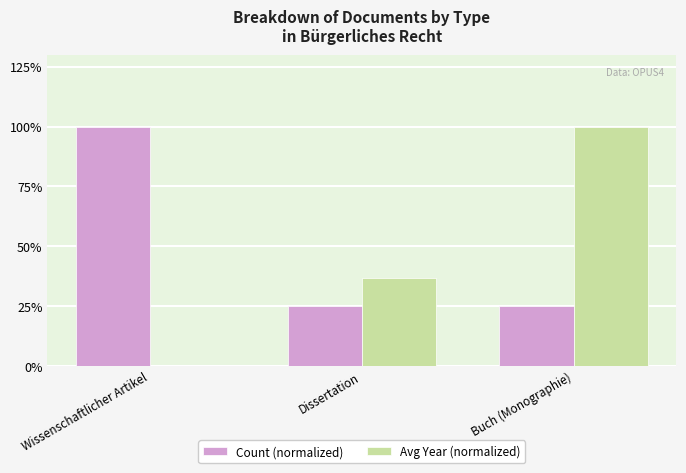

Which series has the largest total across all categories?

Count (normalized)